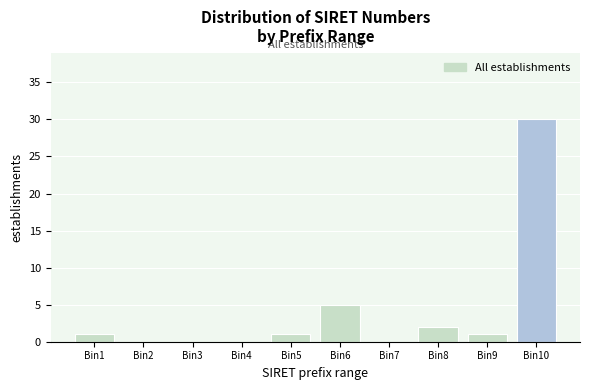

Reading left to right, extract all data points from this chart.

Bin1=1	Bin2=0	Bin3=0	Bin4=0	Bin5=1	Bin6=5	Bin7=0	Bin8=2	Bin9=1	Bin10=30